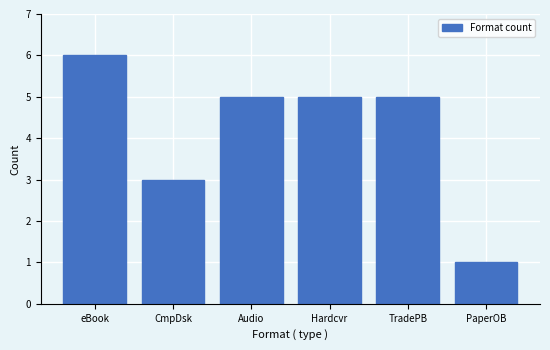

Reading left to right, what are all the values shown in this chart?

6	3	5	5	5	1